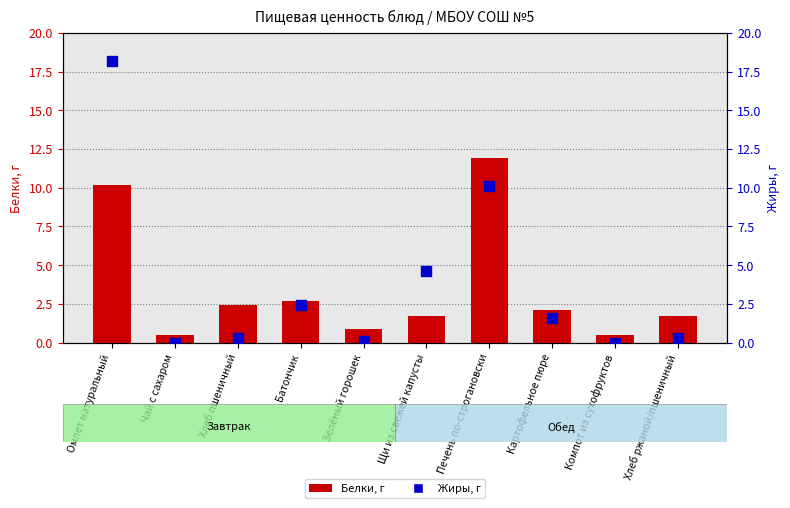

At how many categories does at least one series exceed 10?

2